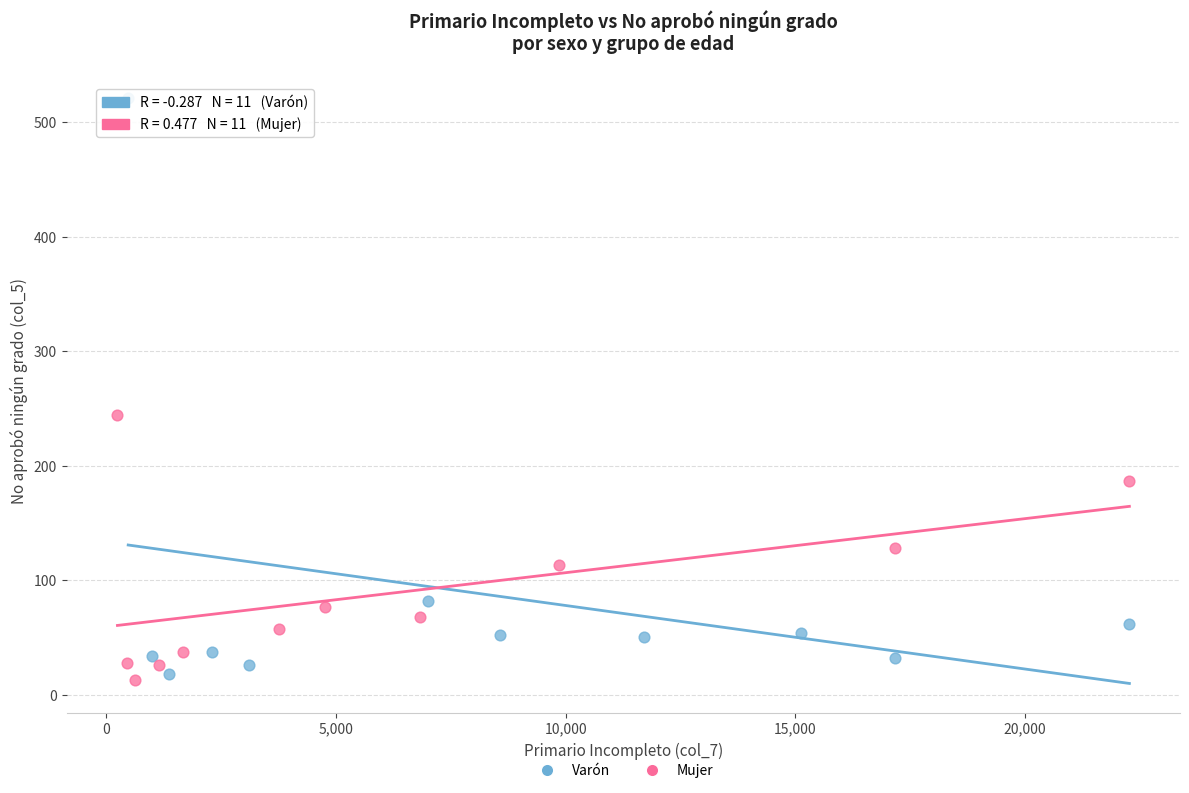

Which series contains the highest Y value?

Varón